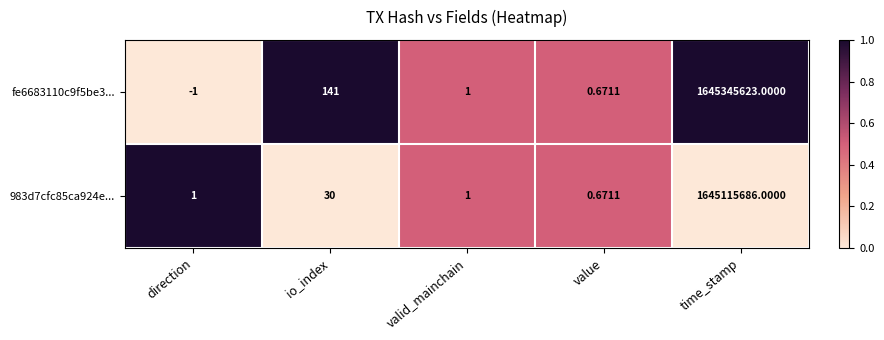

Is the value of fe6683110c9f5be3... at time_stamp greater than the value of 983d7cfc85ca924e... at io_index?

Yes